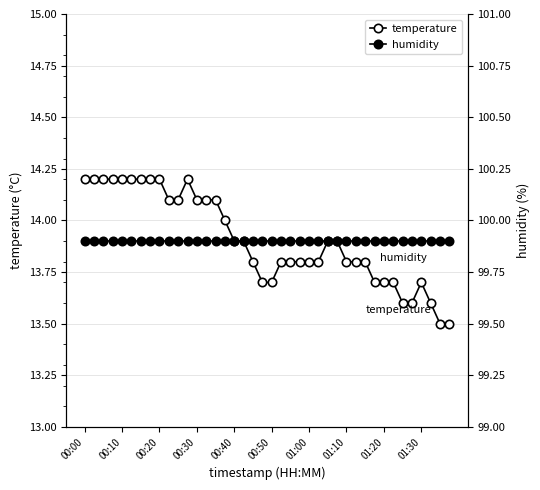

What position from the left is 00:40?

17